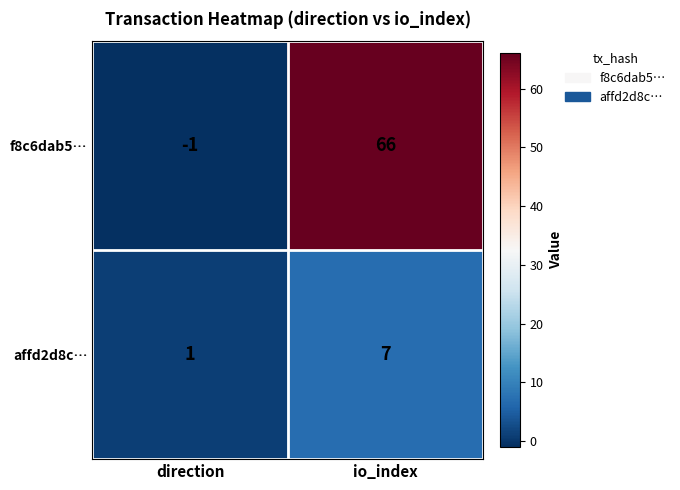

Between direction and io_index, which series saw the biggest shift?

f8c6dab5…